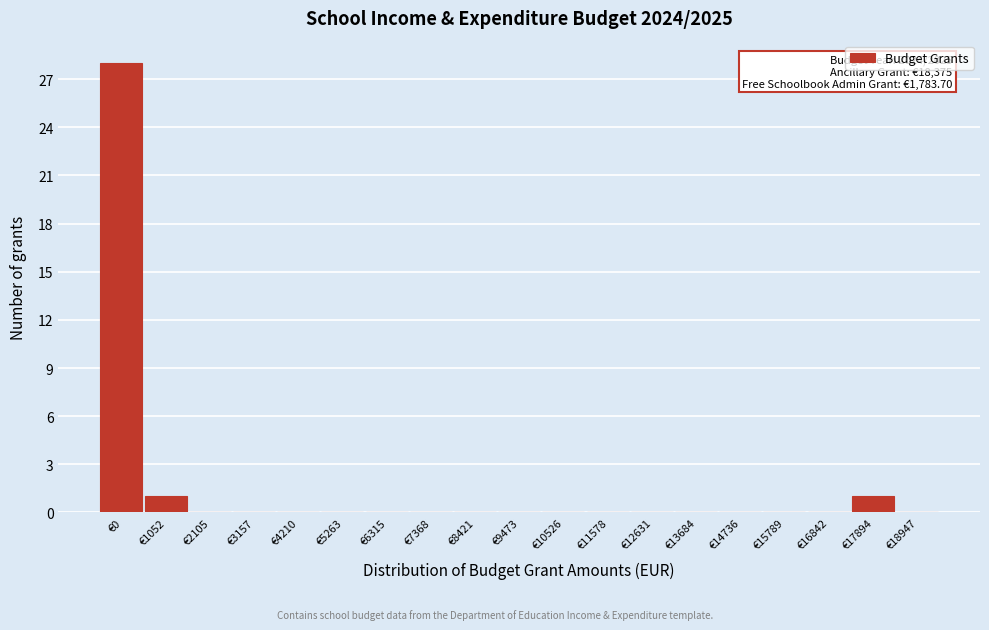

Reading right to left, extract all data points from this chart.

€18947=0	€17894=1	€16842=0	€15789=0	€14736=0	€13684=0	€12631=0	€11578=0	€10526=0	€9473=0	€8421=0	€7368=0	€6315=0	€5263=0	€4210=0	€3157=0	€2105=0	€1052=1	€0=28